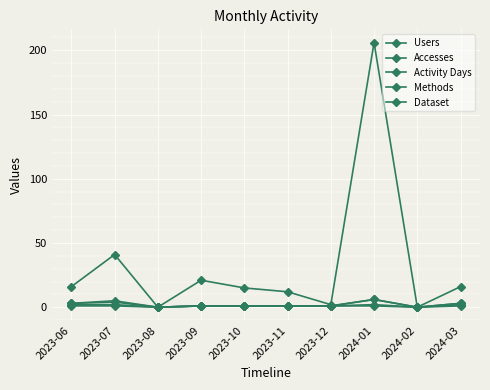

How many data points does each series have?

10